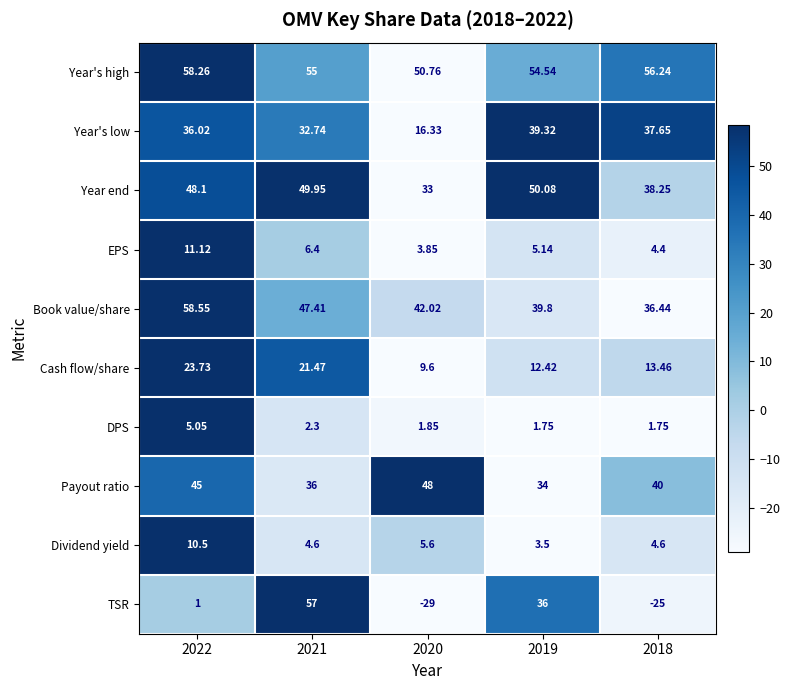

Rank the series at 2018 from highest to lowest value.

Year's high, Payout ratio, Year end, Year's low, Book value/share, Cash flow/share, Dividend yield, EPS, DPS, TSR